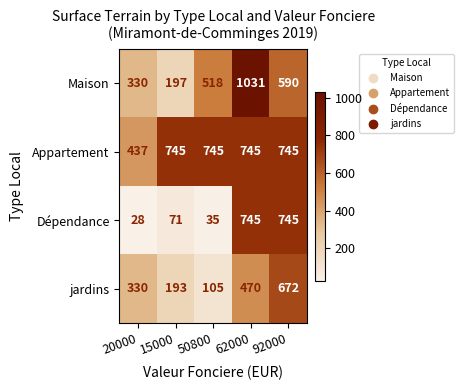

What is the difference between the Dépendance values at 50800 and 62000?

710